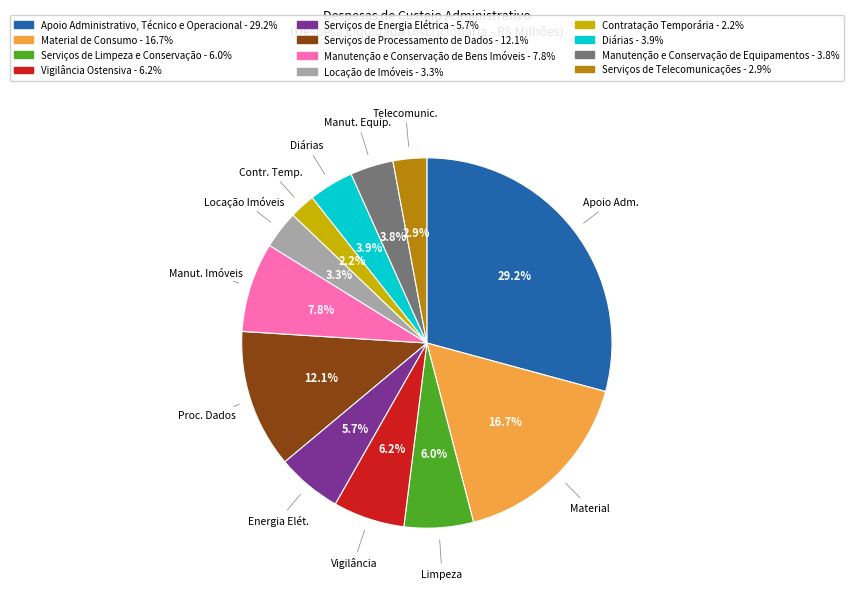

Rank the categories by value from highest to lowest.

Apoio Administrativo, Técnico e Operacional, Material de Consumo, Serviços de Processamento de Dados, Manutenção e Conservação de Bens Imóveis, Vigilância Ostensiva, Serviços de Limpeza e Conservação, Serviços de Energia Elétrica, Diárias, Manutenção e Conservação de Equipamentos, Locação de Imóveis, Serviços de Telecomunicações, Contratação Temporária